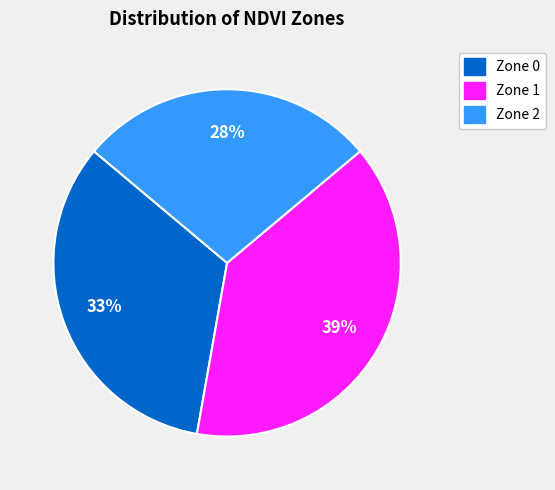

How many slices are in this pie chart?

3